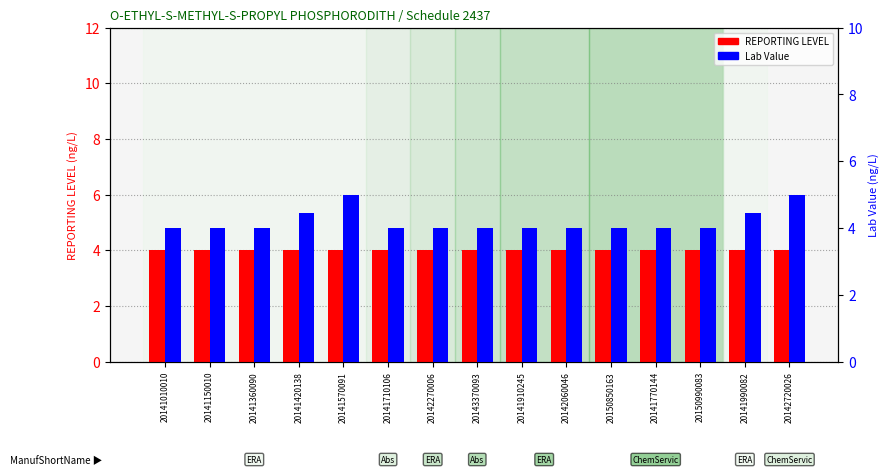

Rank the series by their maximum value, from highest to lowest.

Lab Value, REPORTING LEVEL